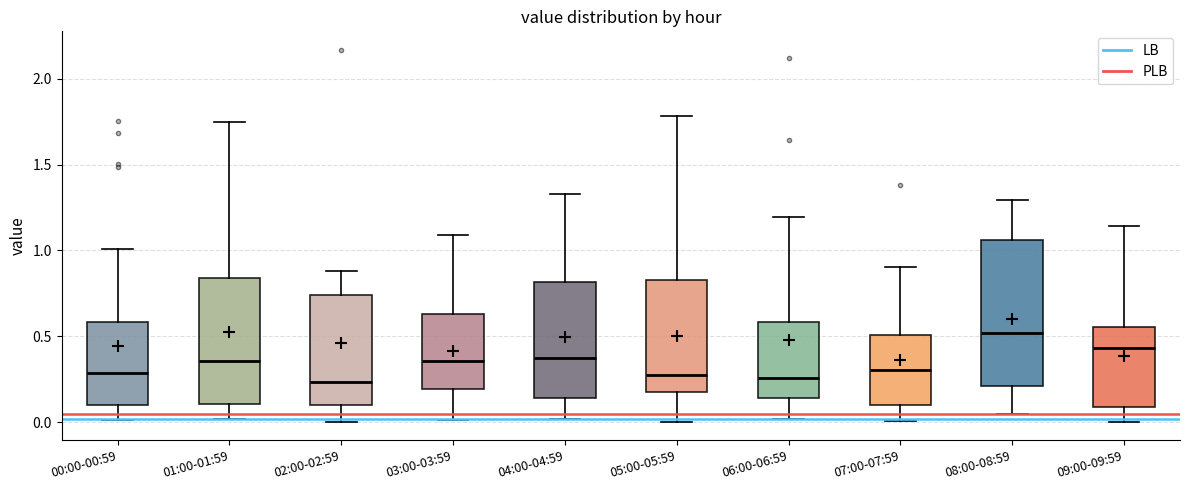

Which box's median line is the highest?

08:00-08:59